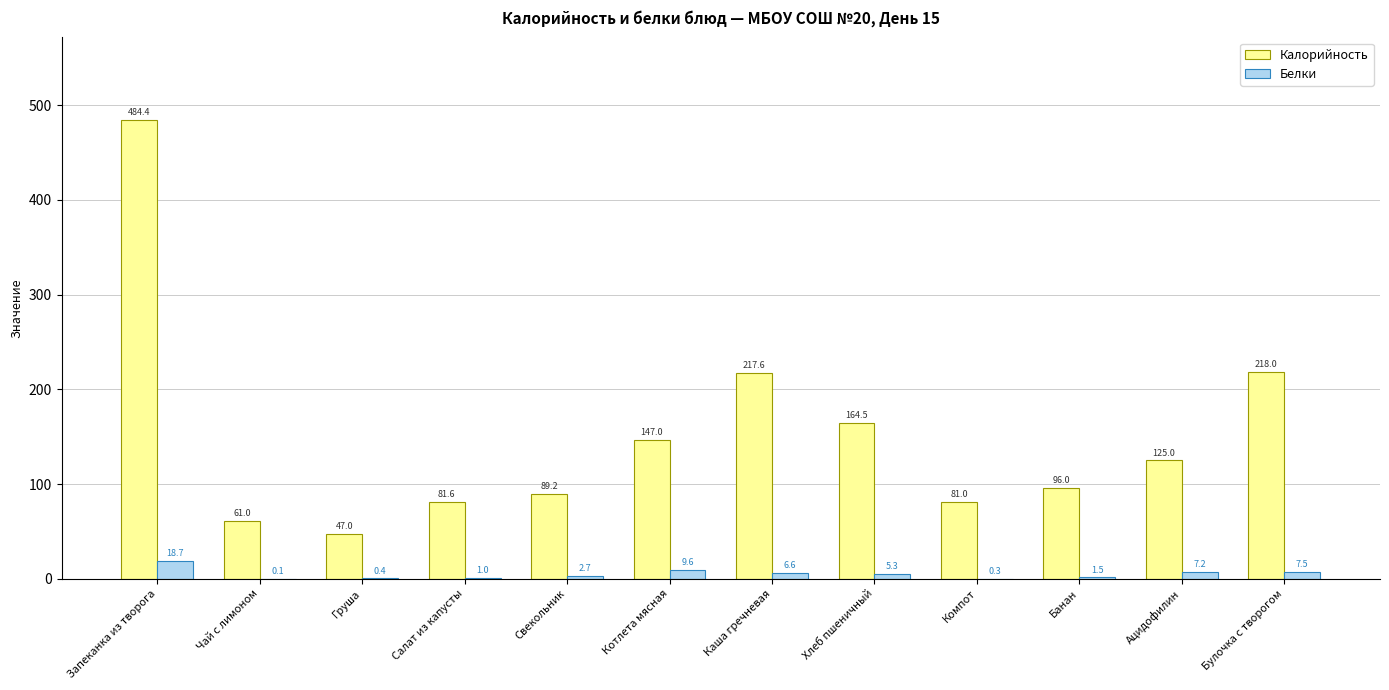

What are all the series names shown in the legend?

Калорийность, Белки